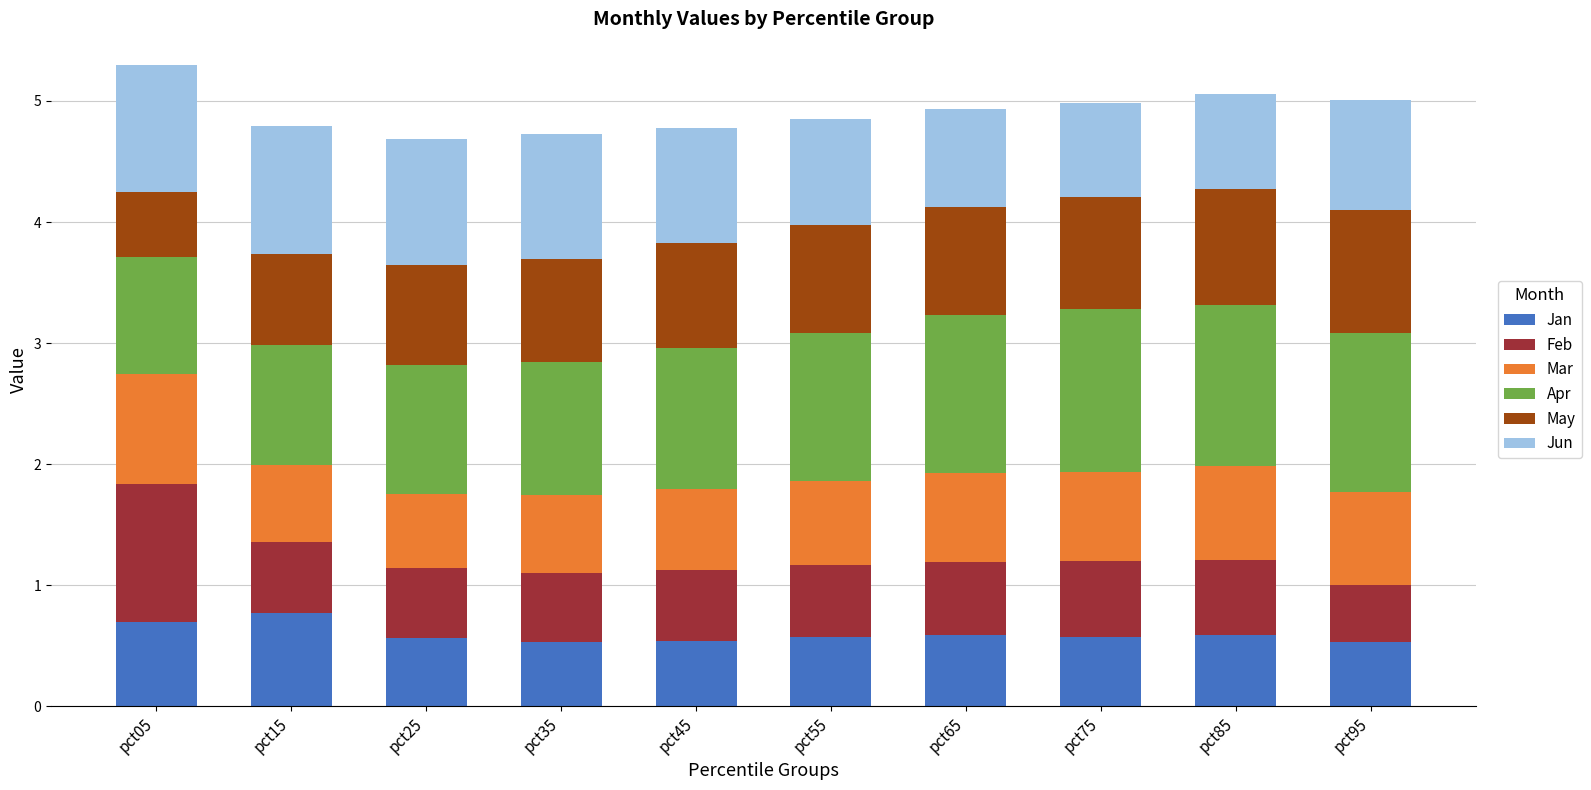

What is the total value across all series at pct45?

4.8